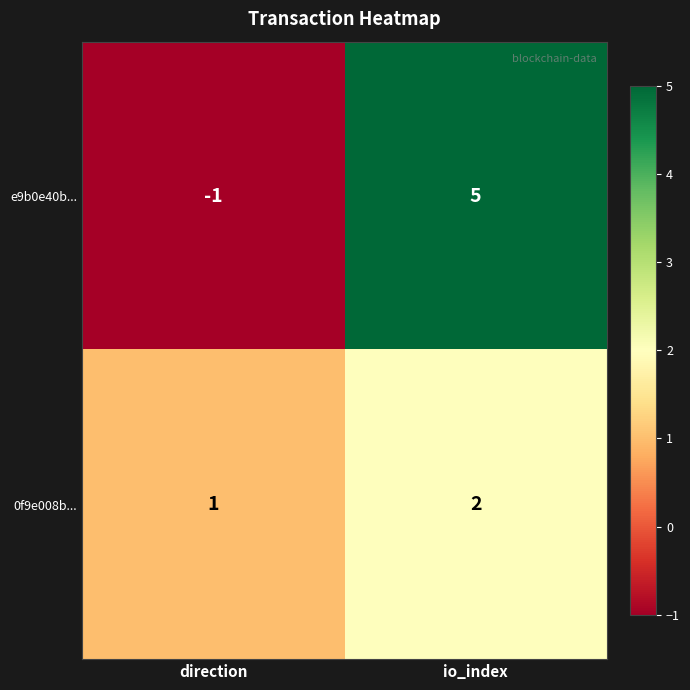

How many distinct data groups are displayed?

2